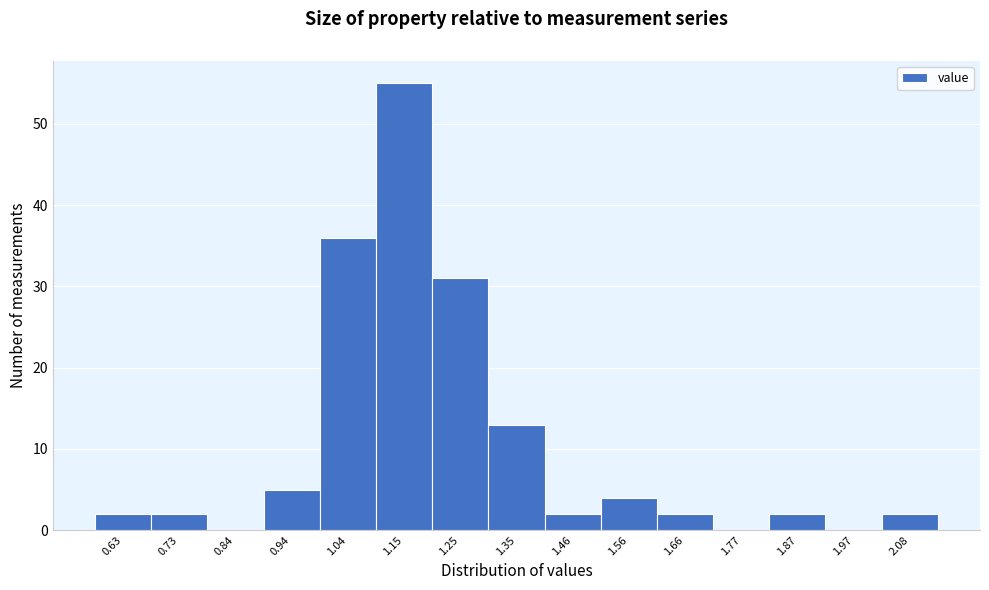

Reading left to right, extract all data points from this chart.

0.63=2	0.73=2	0.84=0	0.94=5	1.04=36	1.15=55	1.25=31	1.35=13	1.46=2	1.56=4	1.66=2	1.77=0	1.87=2	1.97=0	2.08=2